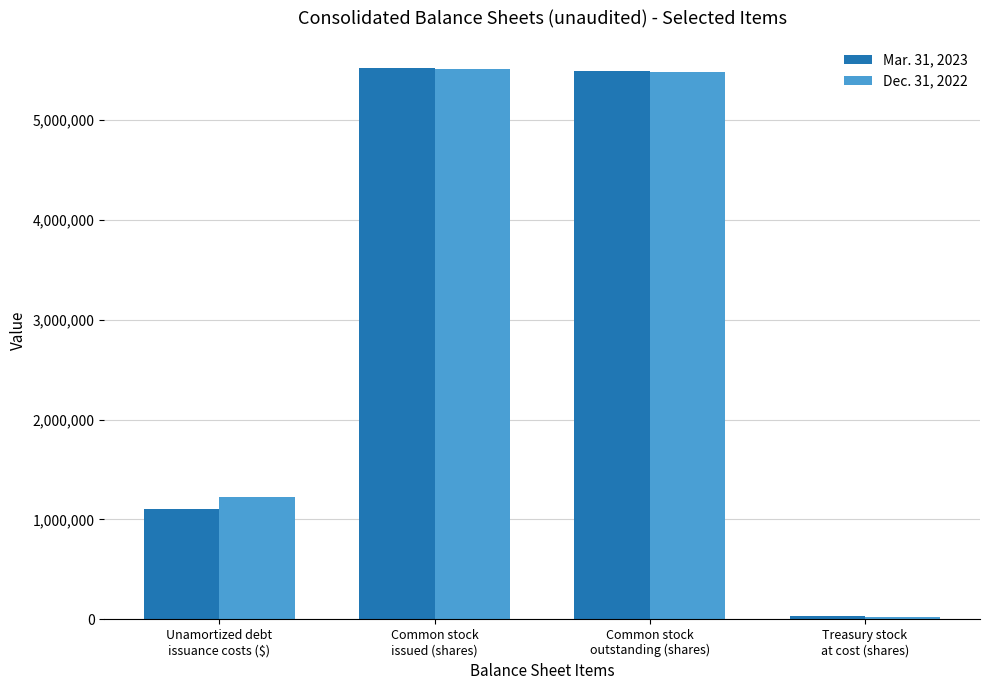

What is the minimum value shown in the chart?

28638